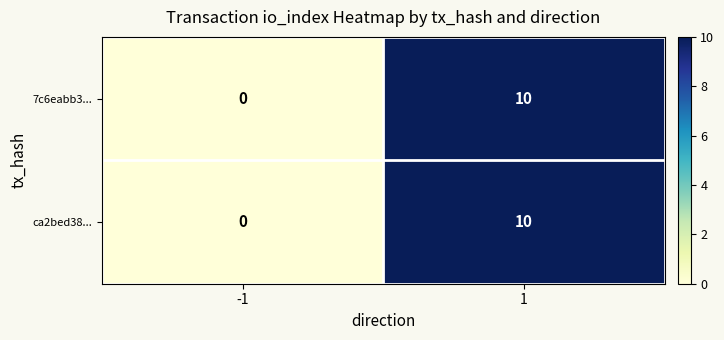

Reading right to left, what are all the values shown in this chart?

7c6eabb3...: 1=10	-1=0
ca2bed38...: 1=10	-1=0